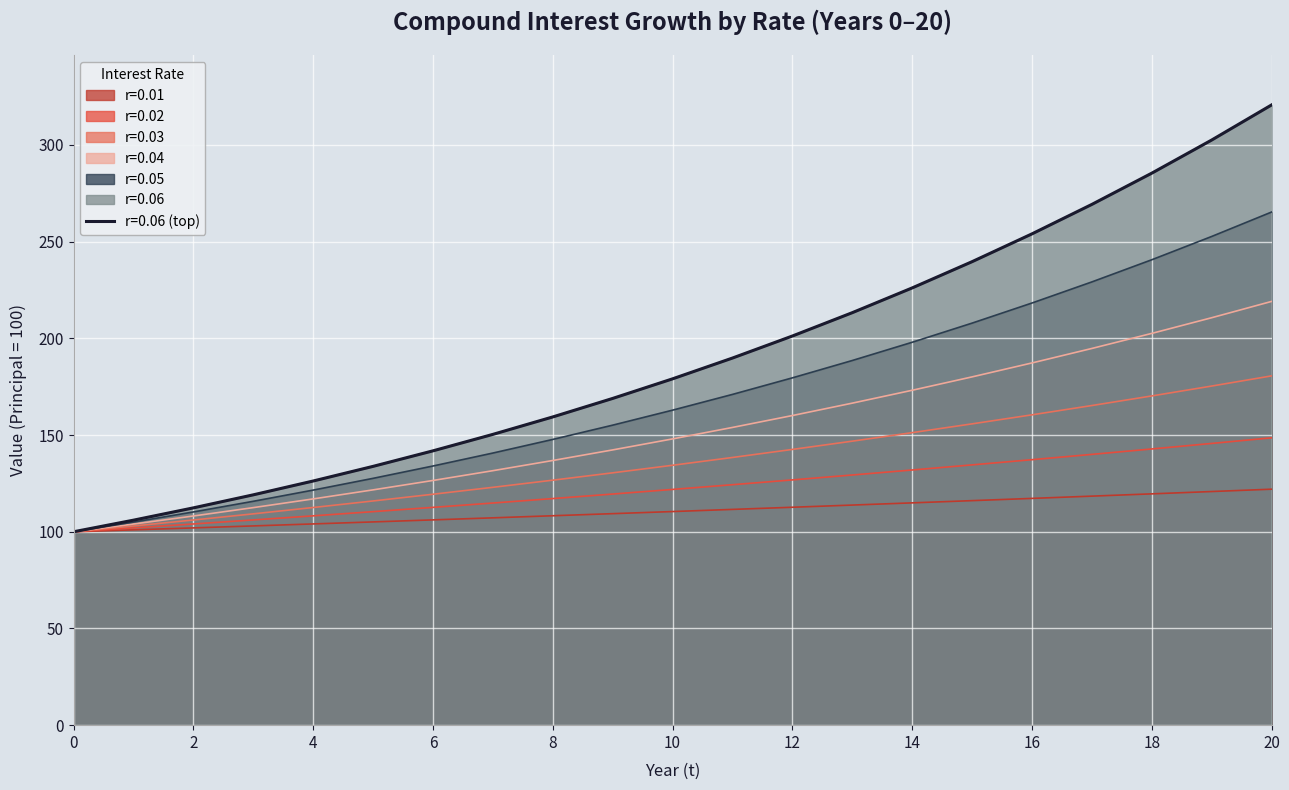

At which label does r=0.02 first exceed 121?

10